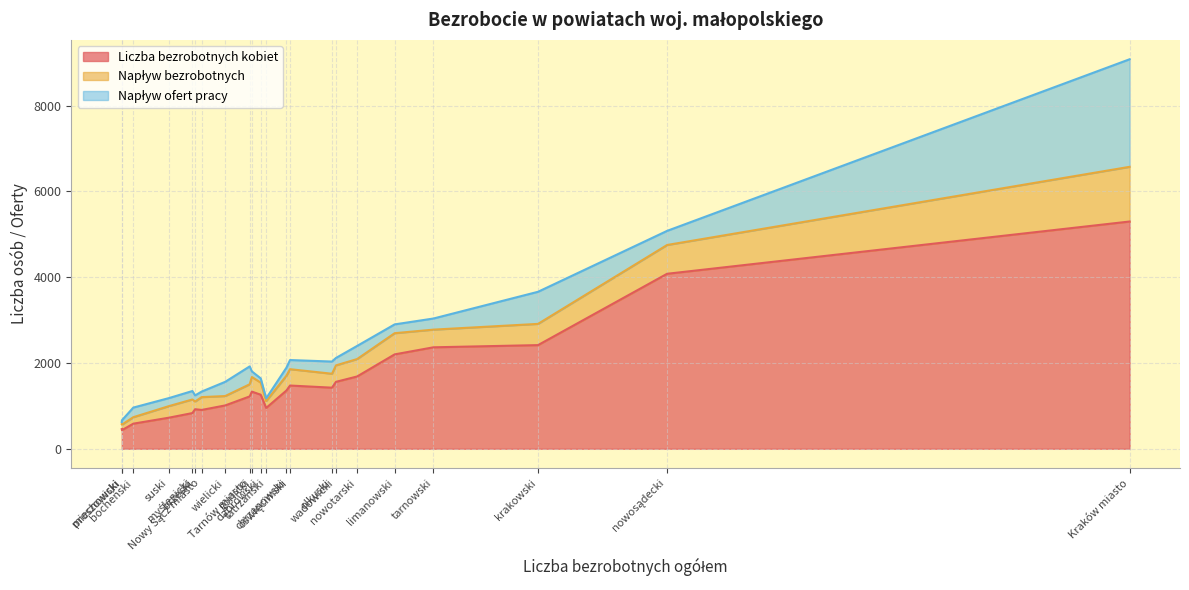

What is the difference between the Liczba bezrobotnych kobiet values at miechowski and oświęcimski?

1016